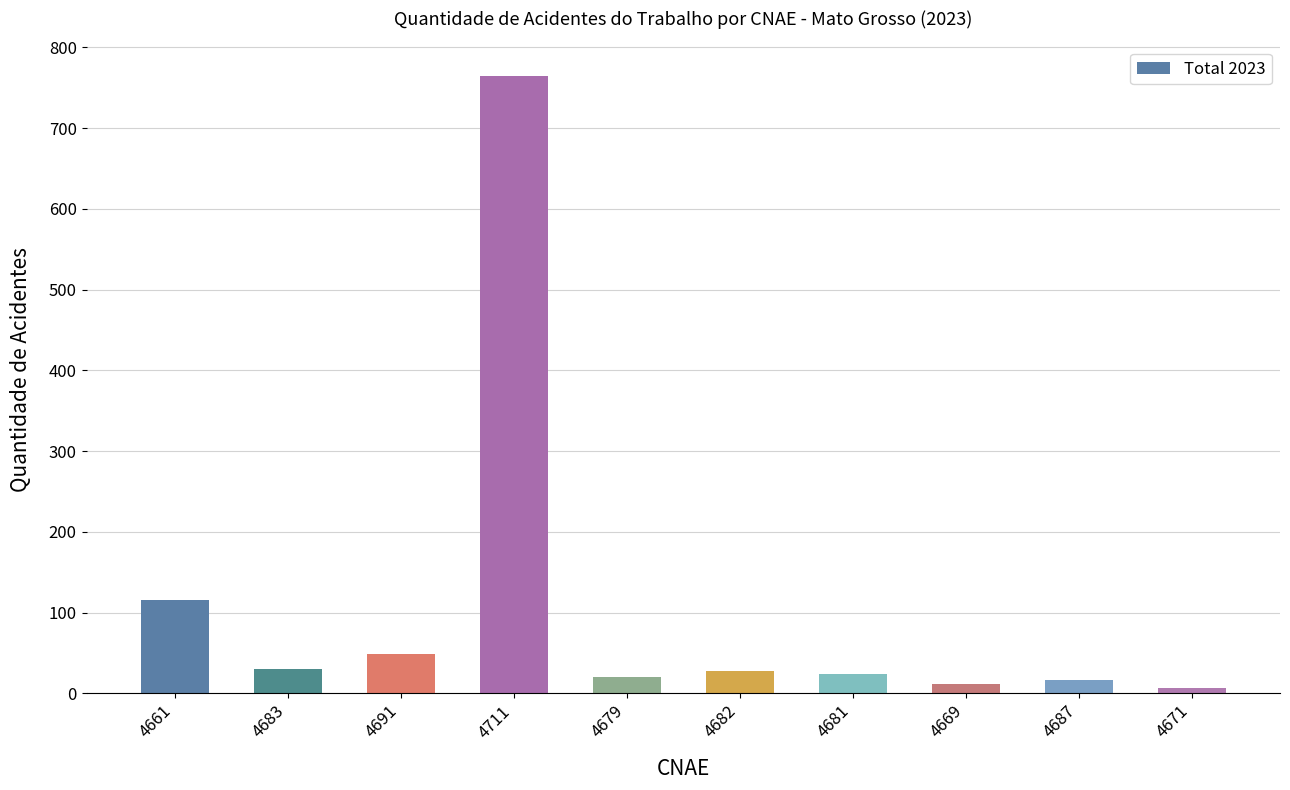

Does the chart contain any negative values?

No